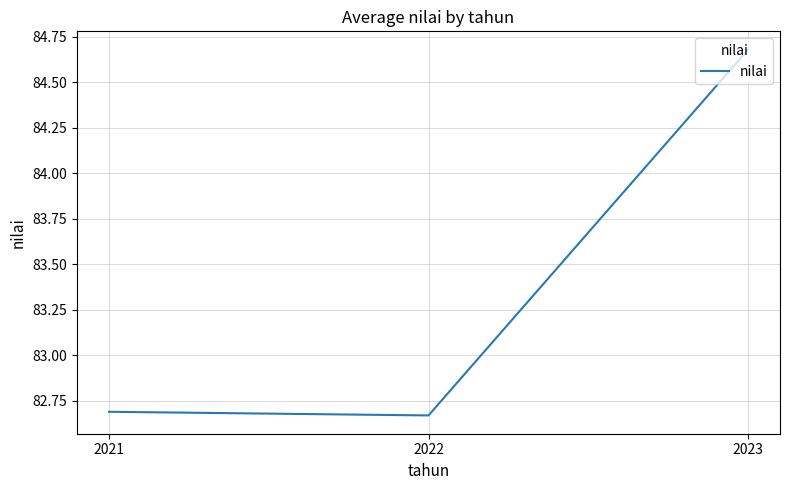

Which category has the highest value across all series?

2023